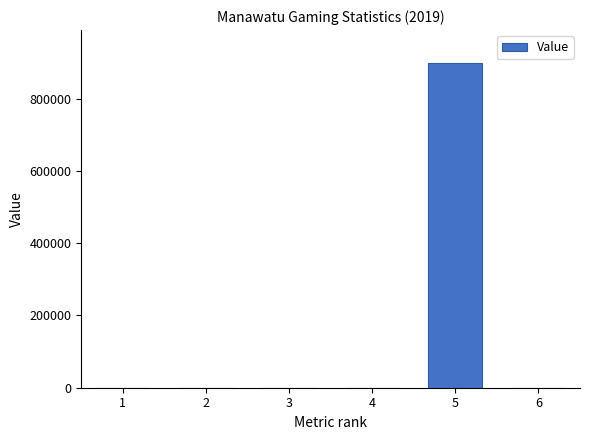

Which has a higher value, 4 or 5?

5